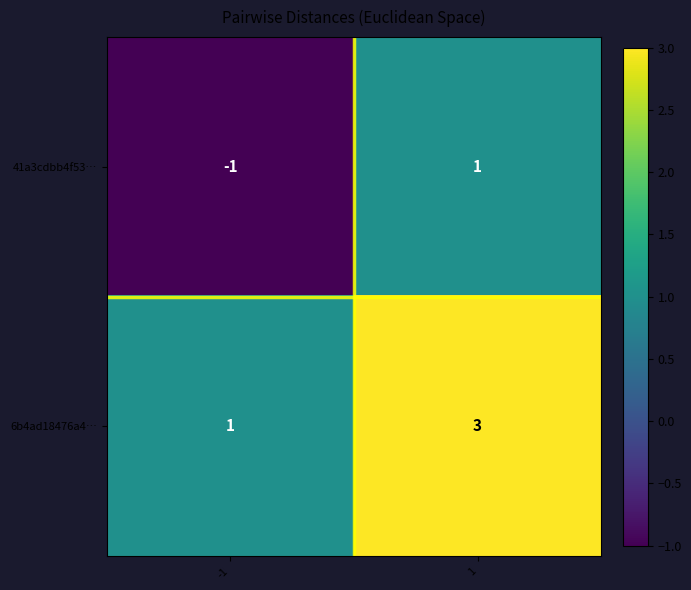

What is the sum of all 6b4ad18476a4… values?

4